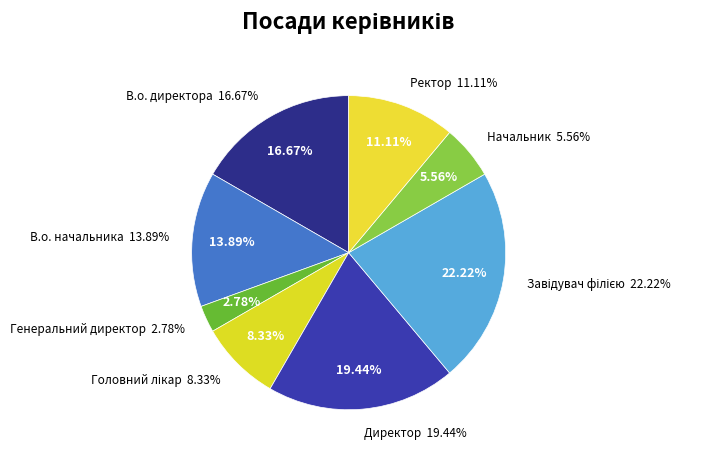

Rank the categories by value from lowest to highest.

Генеральний директор, Начальник, Головний лікар, Ректор, В.о. начальника, В.о. директора, Директор, Завідувач філією